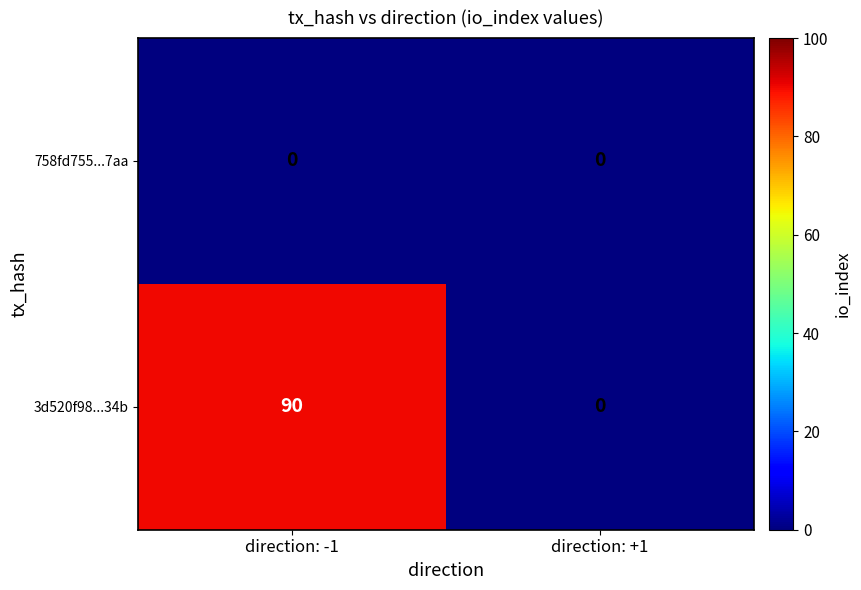

Reading left to right, list all the values displayed in this chart.

758fd755...7aa: 0	0
3d520f98...34b: 90	0